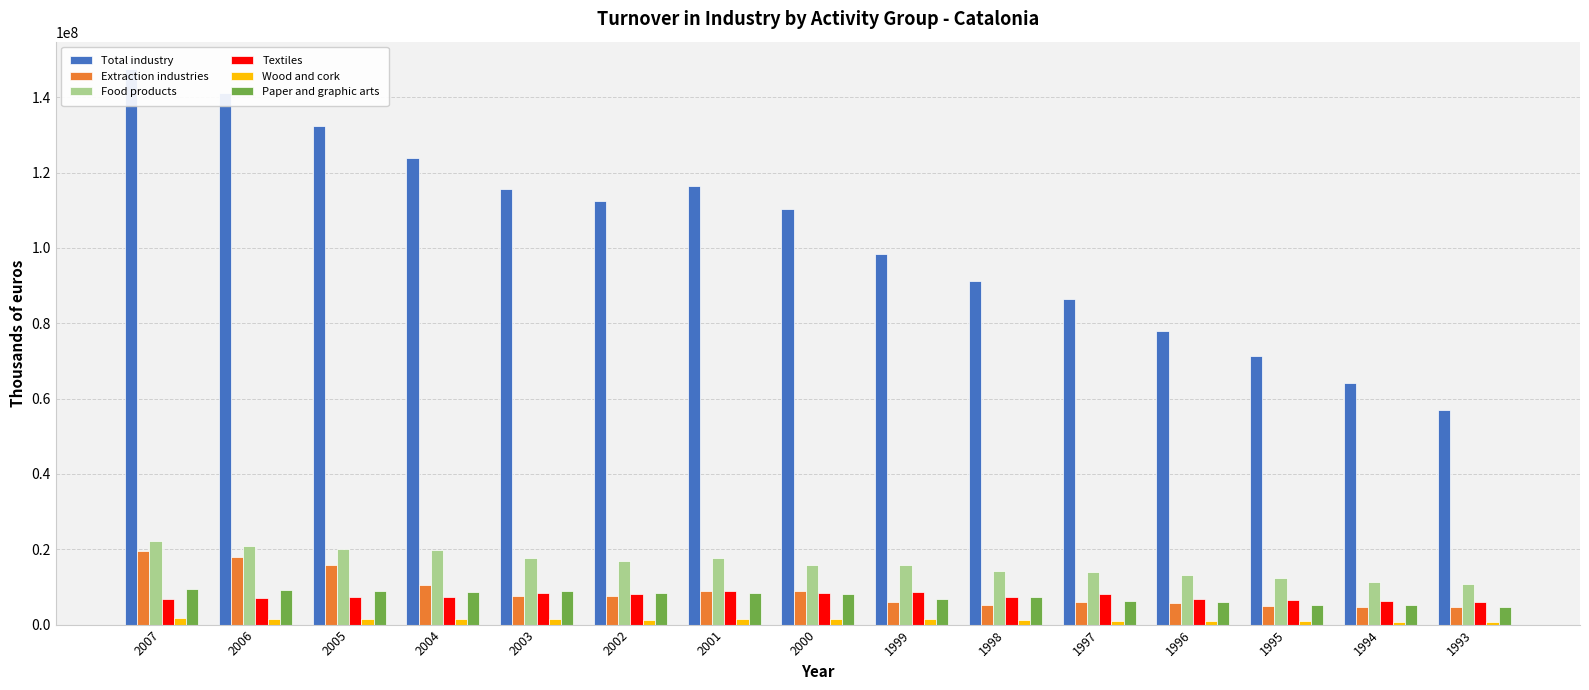

What is the sum of all Extraction industries values?

134433032